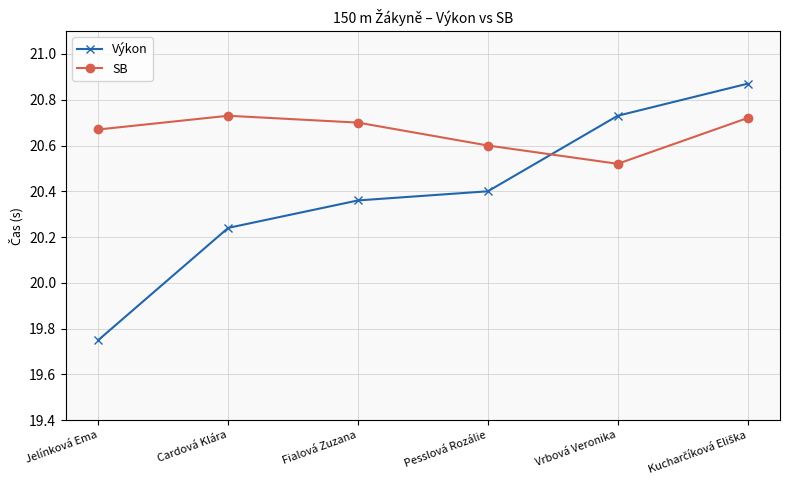

Where is SB nearest to the value 20?

Vrbová Veronika